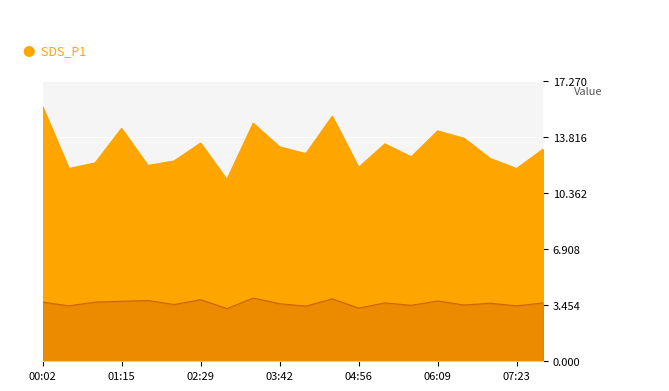

Which series has the largest total across all categories?

SDS_P1